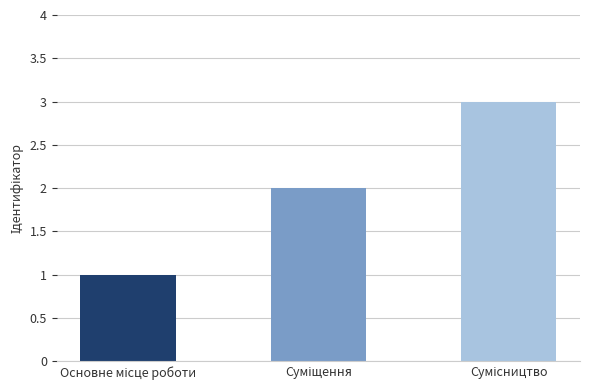

What is the maximum value shown in the chart?

3